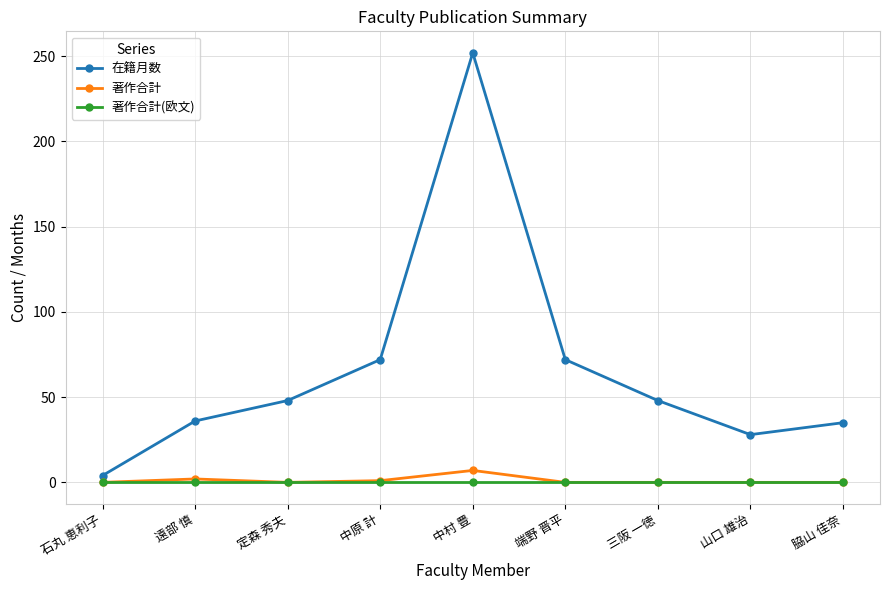

At how many categories does at least one series exceed 128?

1